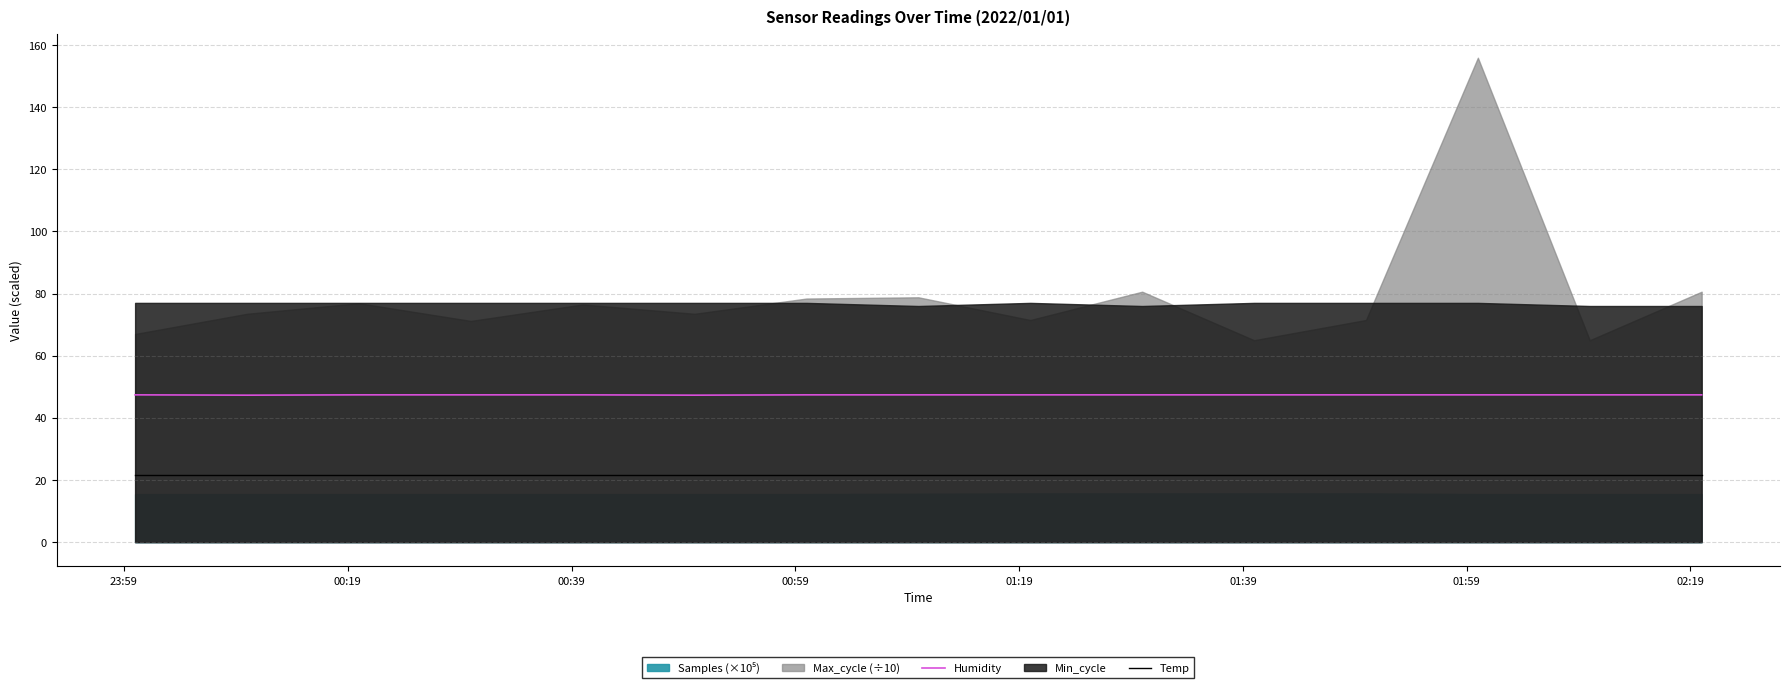

True or false: Temp and Humidity intersect in this chart.

False